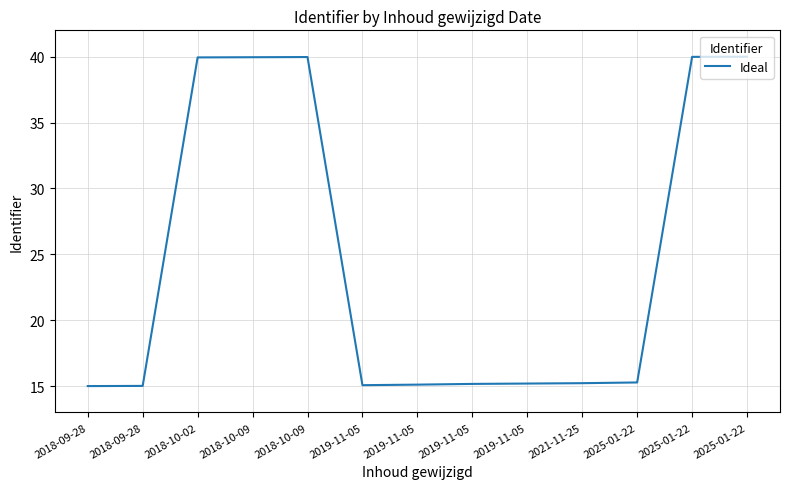

What is the greatest value displayed?

40.0